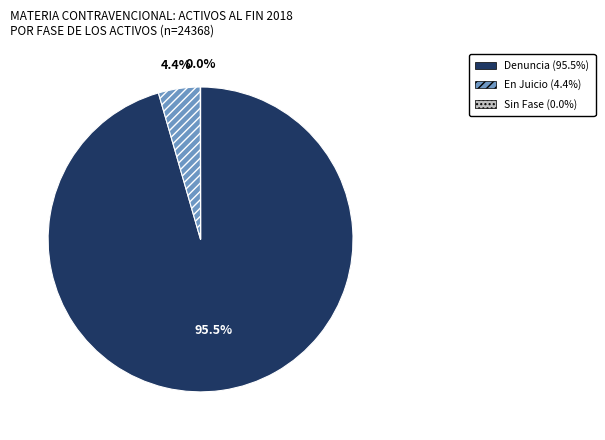

To the nearest percent, what is the difference between the En Juicio and Denuncia slice percentages?

91%